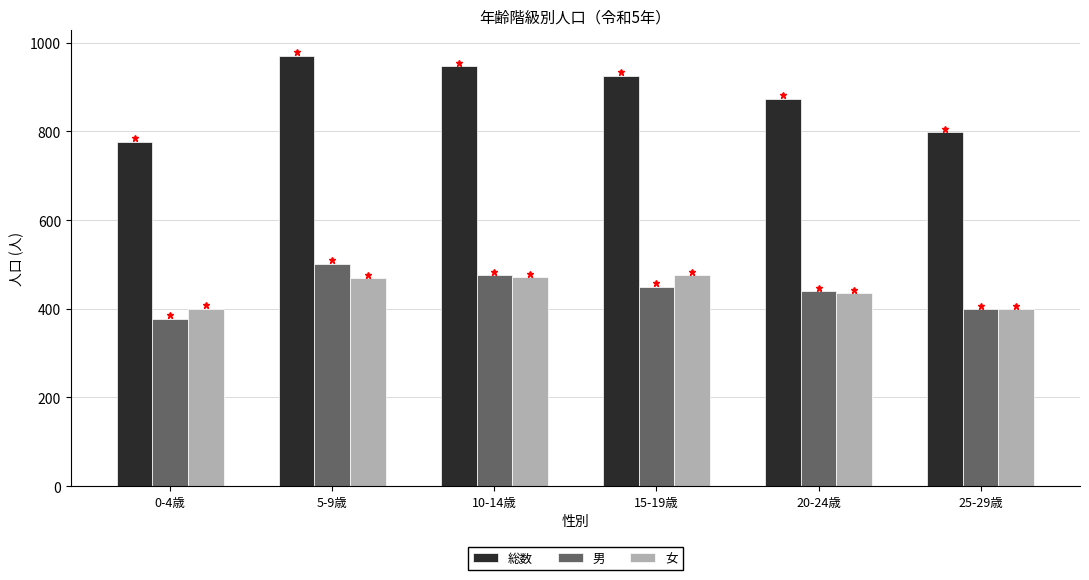

Read the 総数 value at 5-9歳, to the nearest 5.

970